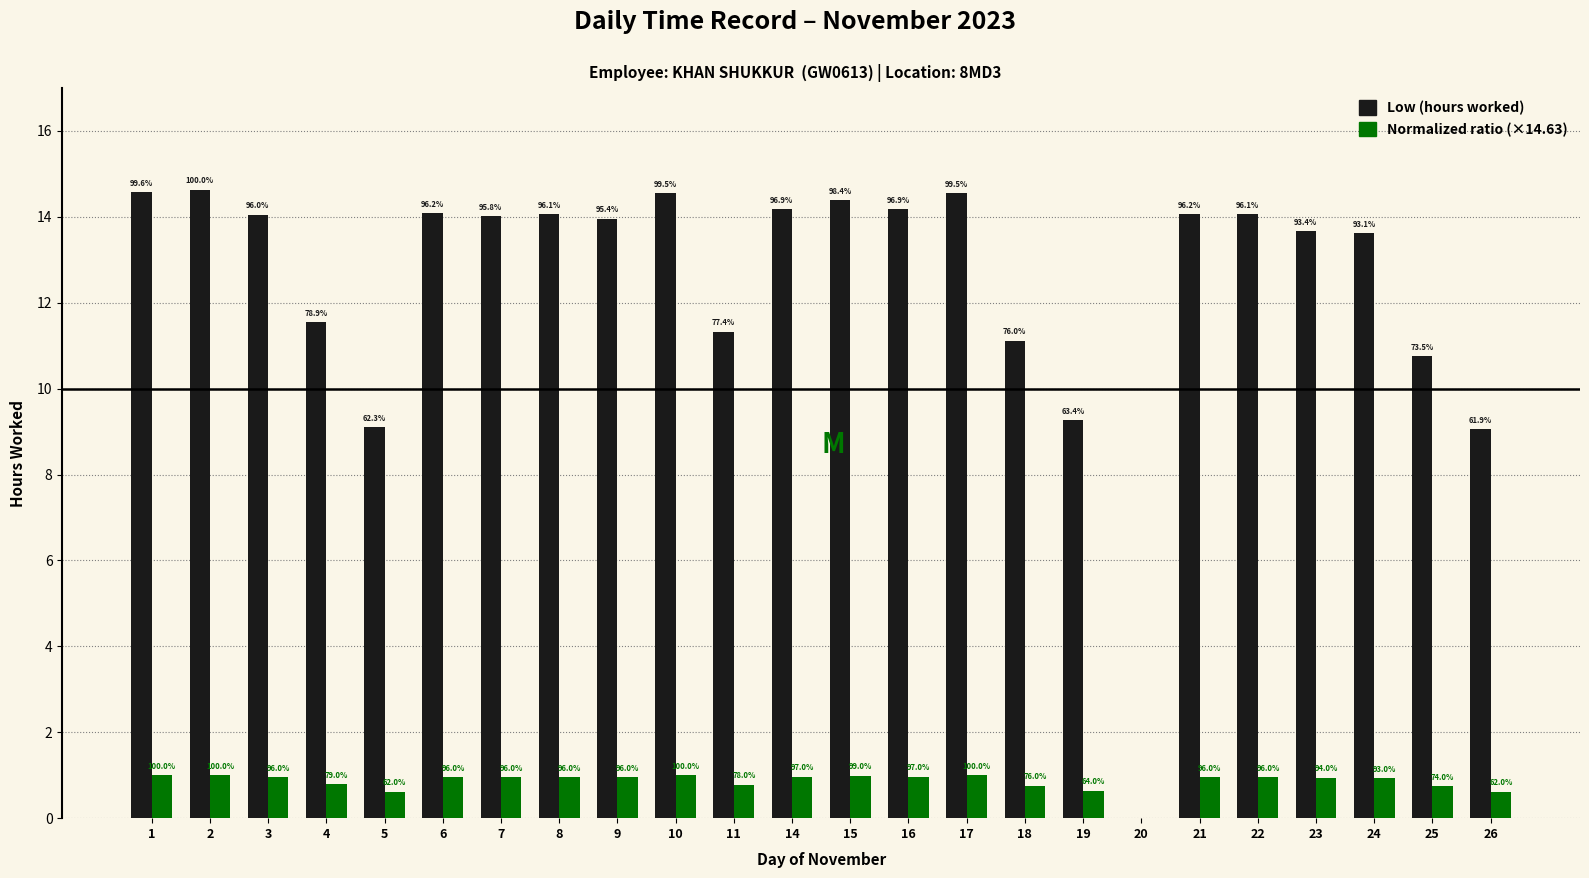

True or false: Low (hours) has a value of 11.6 at 4.

True